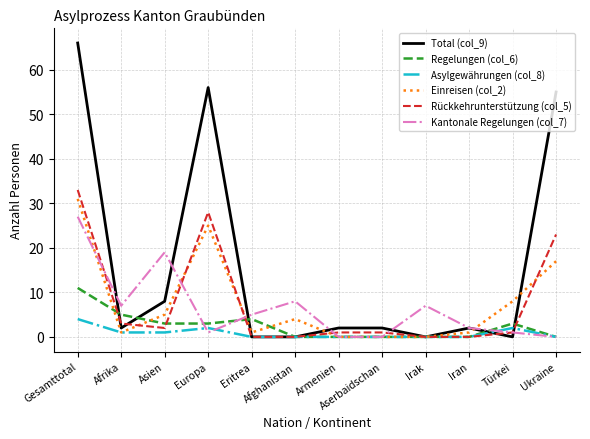

Which series has the largest total across all categories?

Total (col_9)